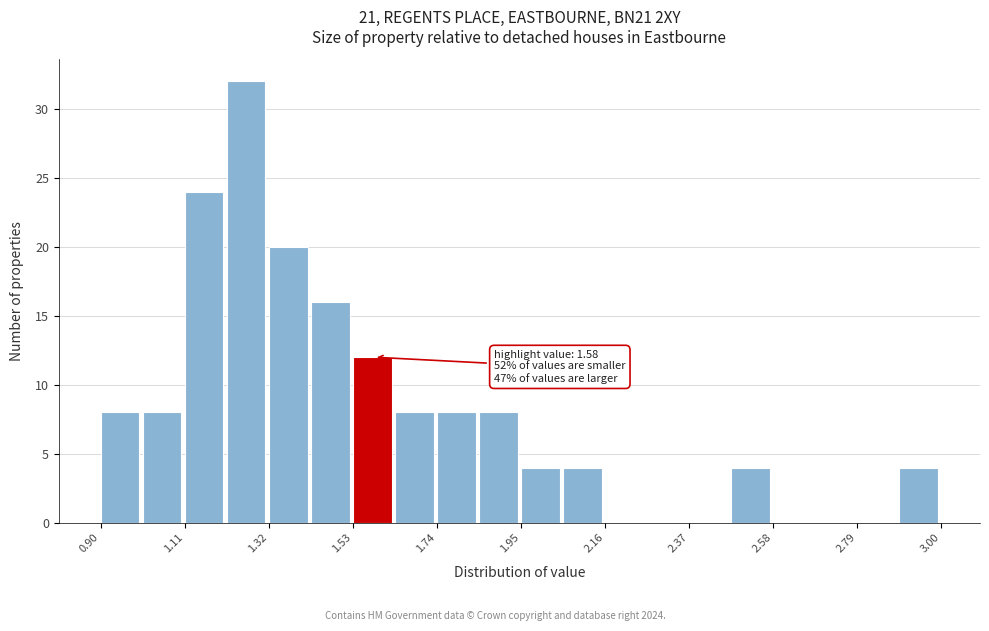

Read against the x-axis, roughly where is the centre of the tallest bar?

1.25